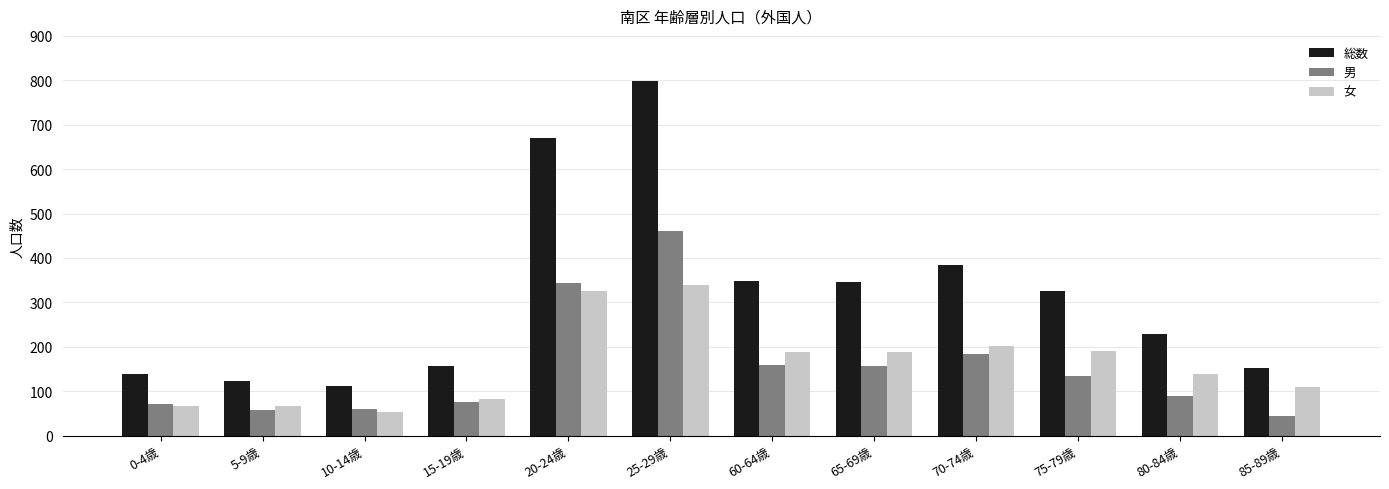

How many series are shown in this chart?

3